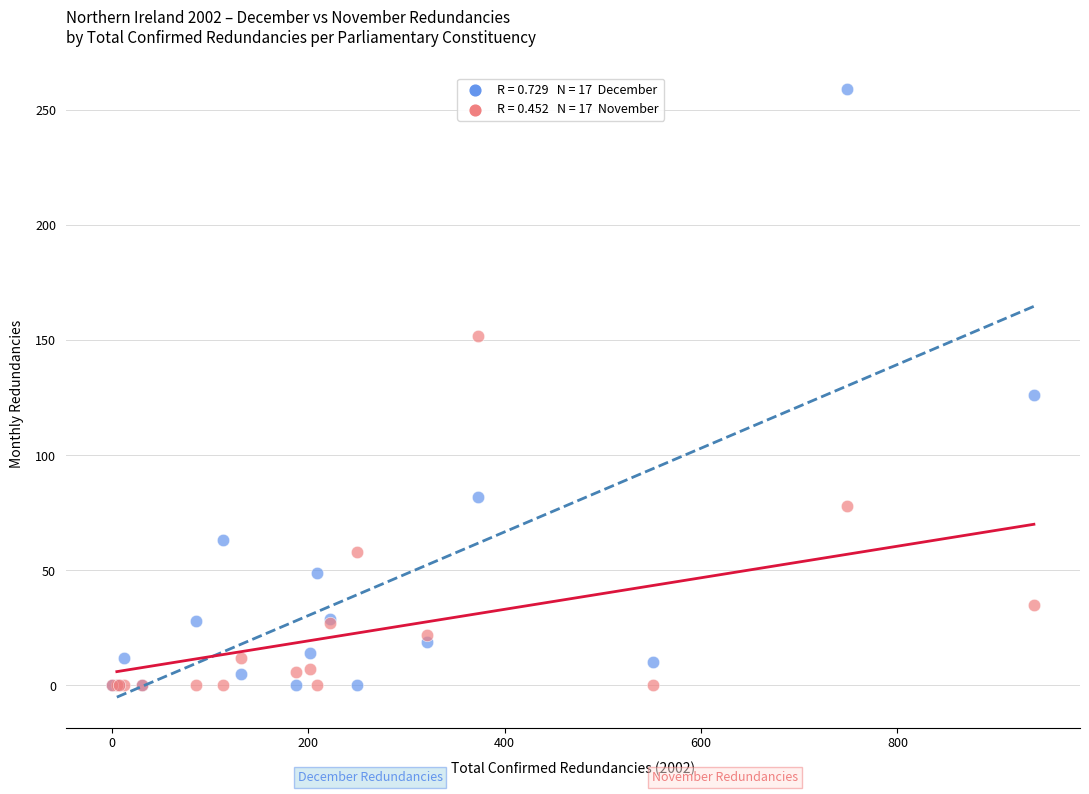

Across all series, what Y value is closest to 129?

126